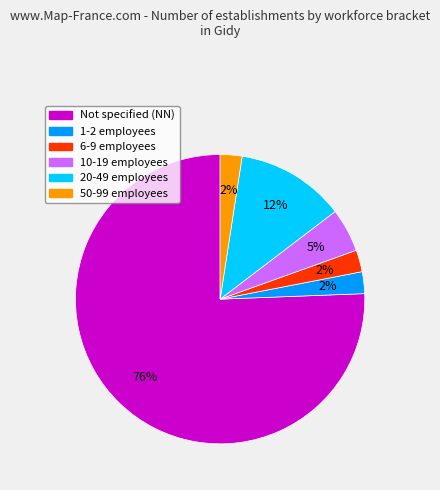

Is it true that 6-9 employees is 14% of the pie?

False